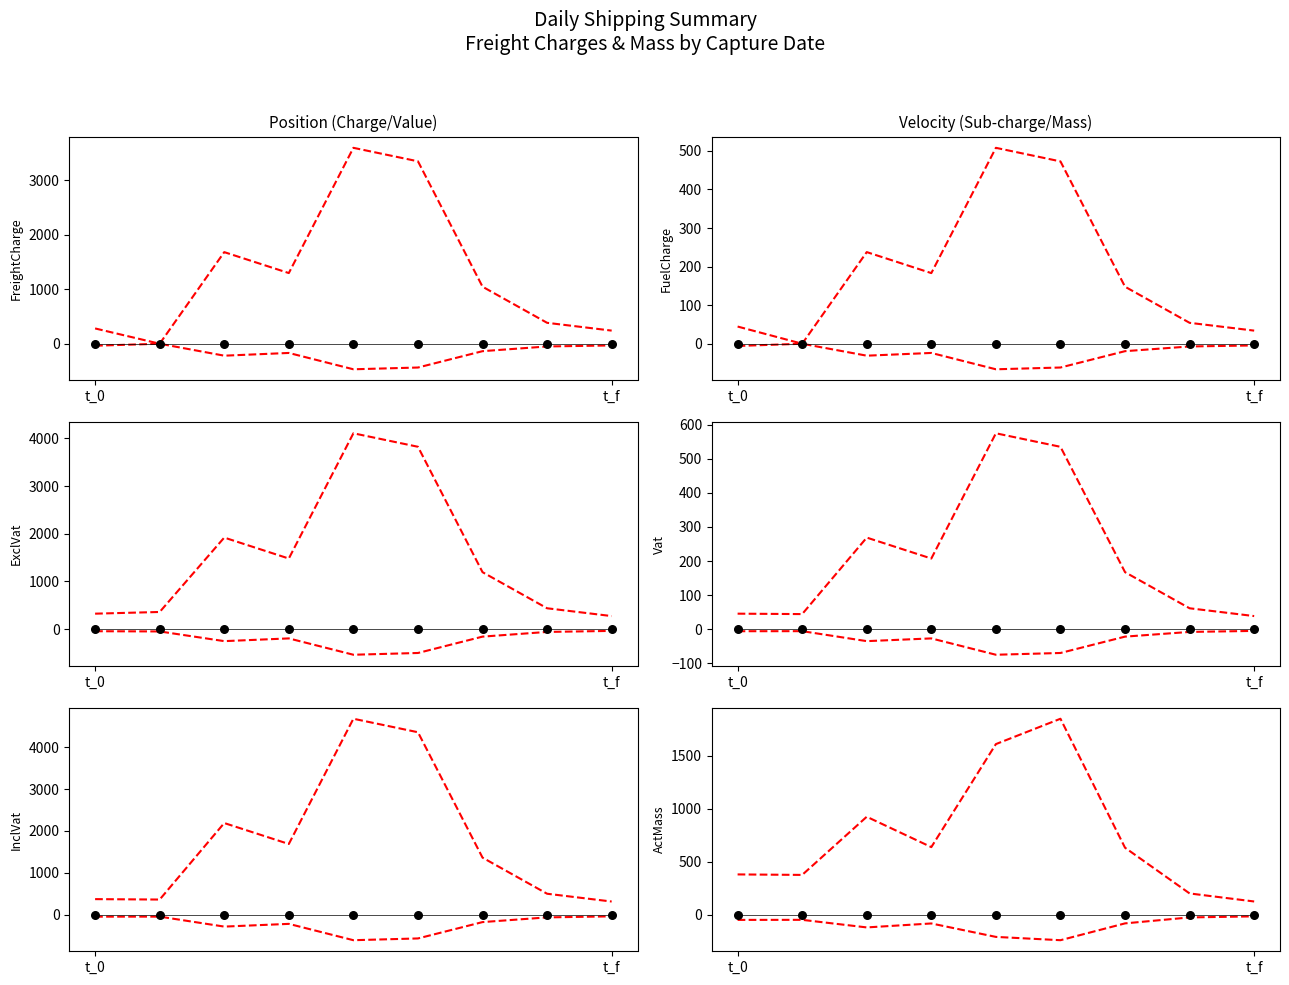

Which series has the largest Y range (max minus min)?

InclVat